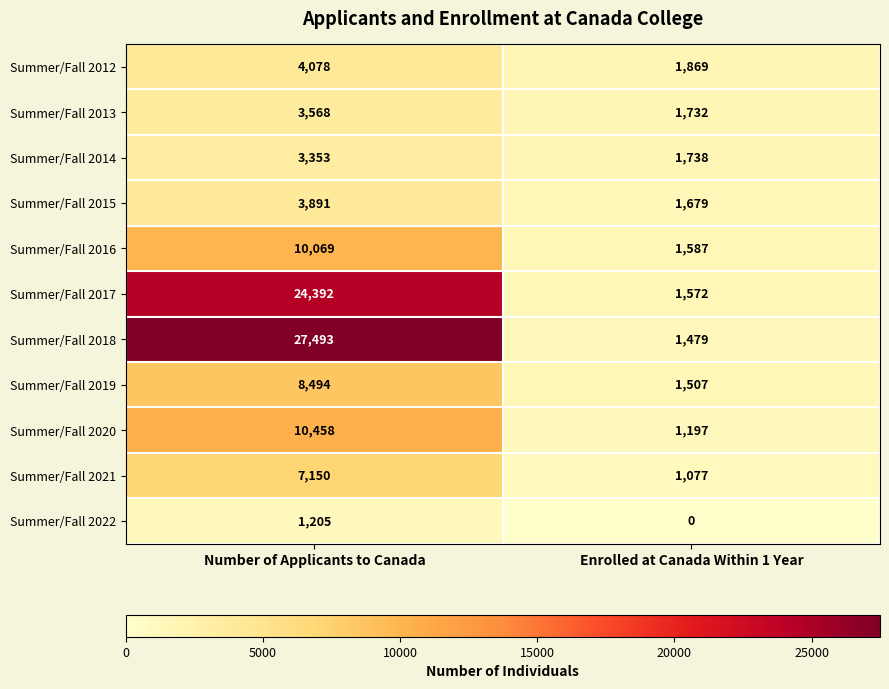

Is it true that Summer/Fall 2015 equals 1098 at Number of Applicants to Canada?

False